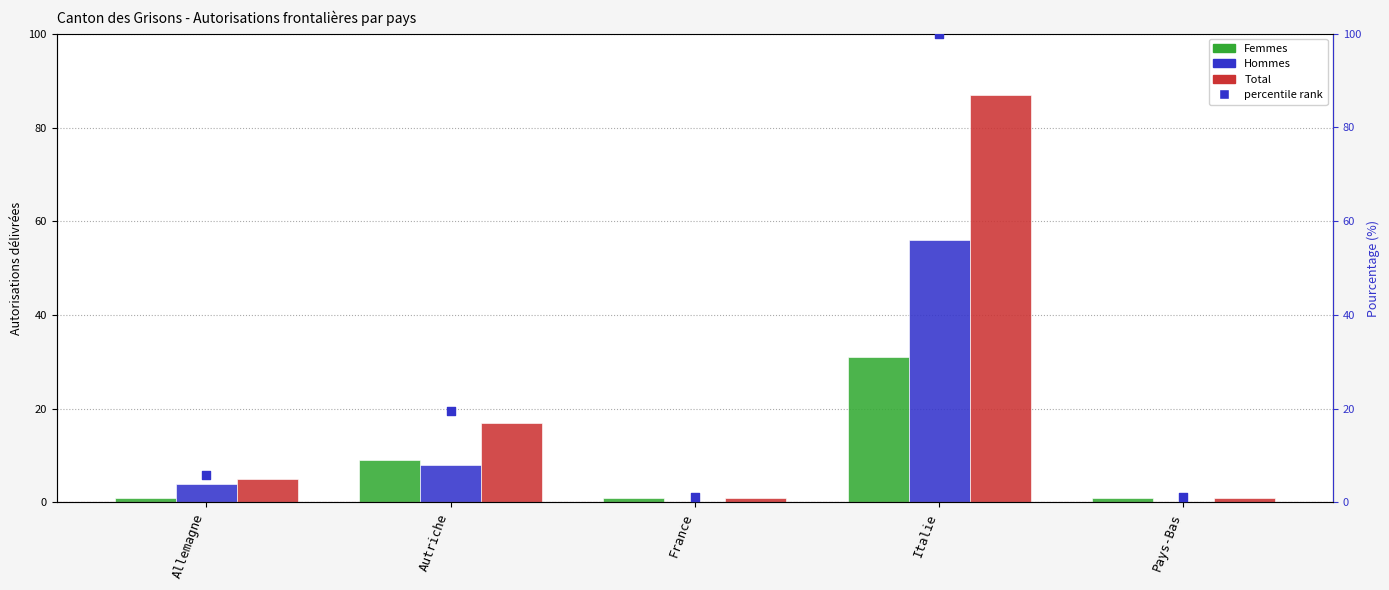

What are all the series names shown in the legend?

Femmes, Hommes, Total, percentile rank